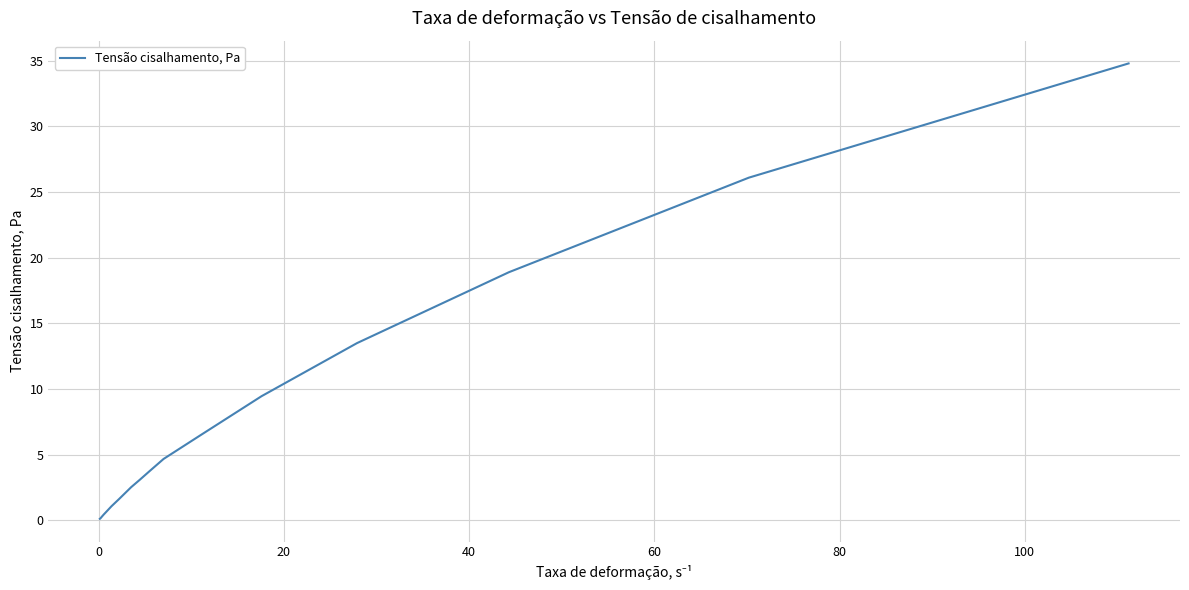

What is the greatest value displayed?

34.8